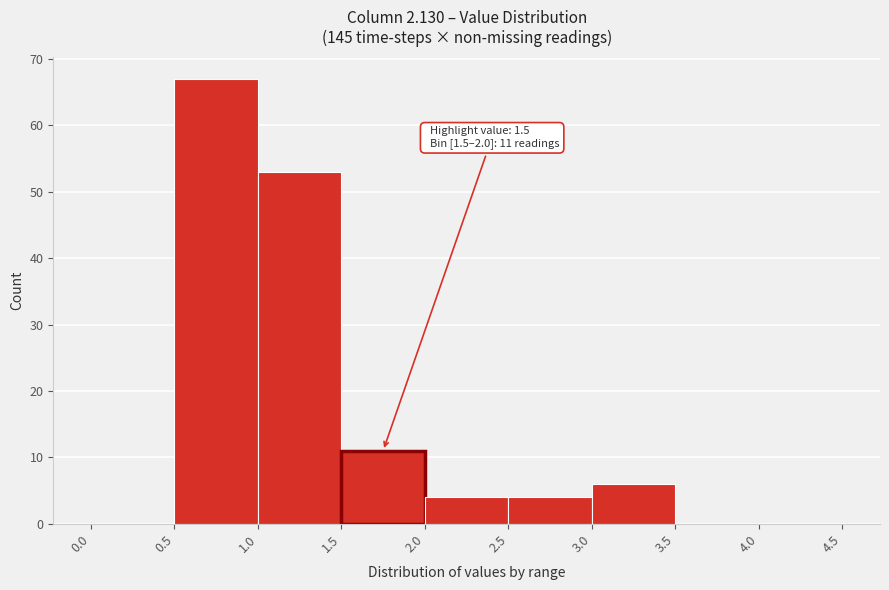

Over which range of the x-axis is the bar tallest?

0.5 to 1.0